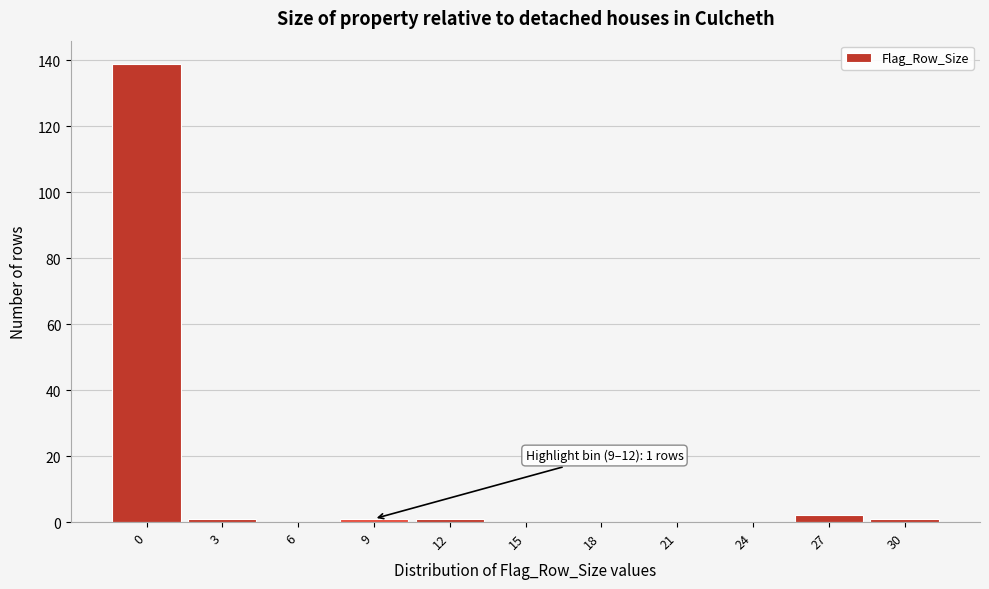

Reading left to right, list all the values displayed in this chart.

0=139	3=1	6=0	9=1	12=1	15=0	18=0	21=0	24=0	27=2	30=1